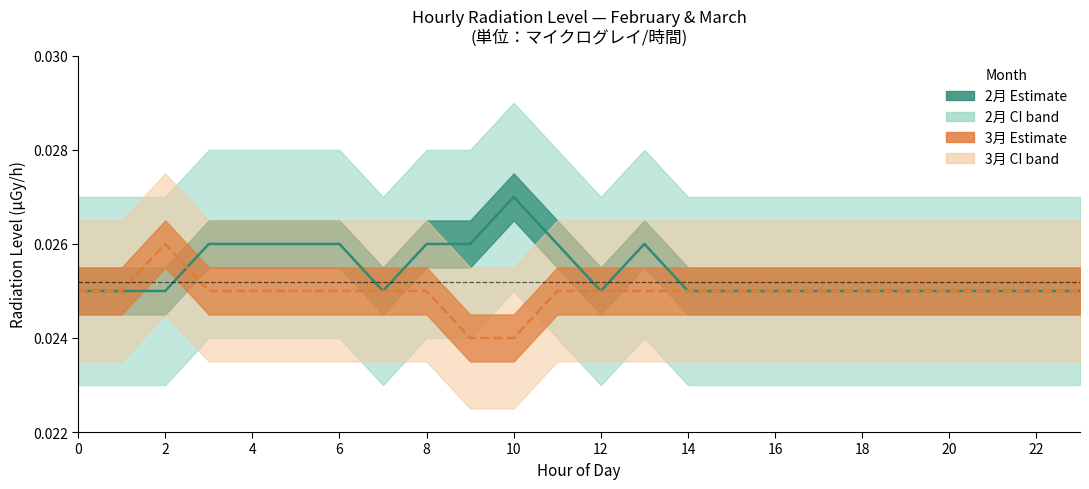

At which label is 3月 closest to 0?

9